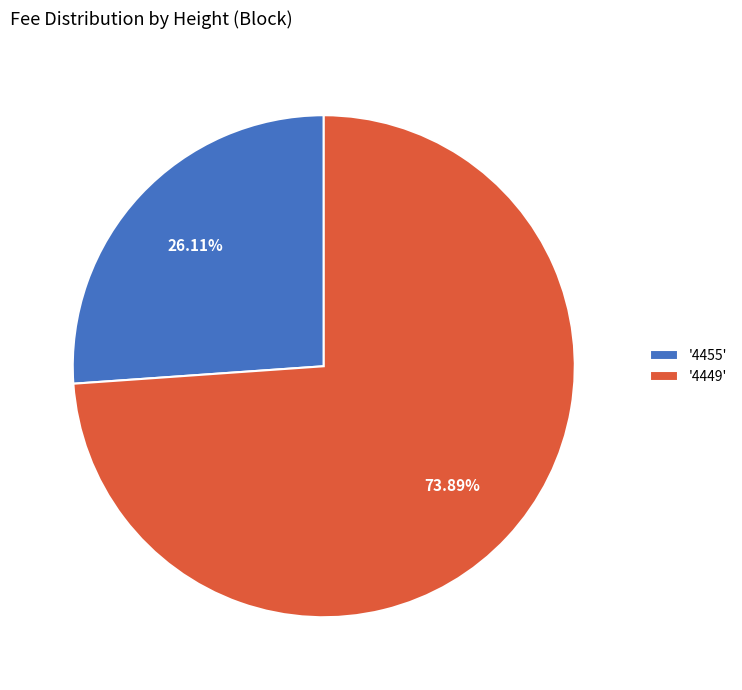

Which category has the biggest portion of the pie?

'4449'